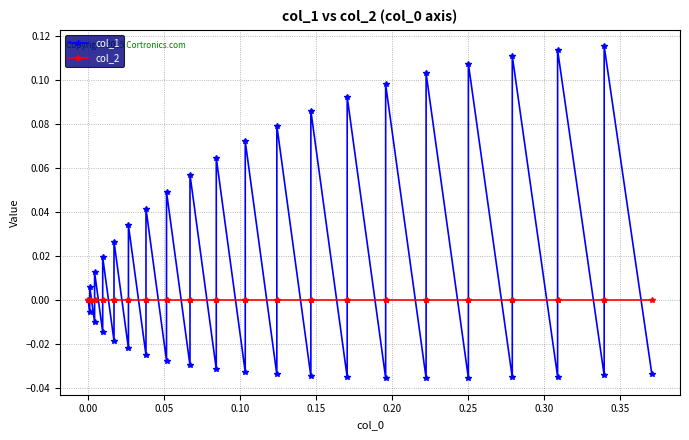

Is it true that col_1 equals 0.1 at 0.25?

False